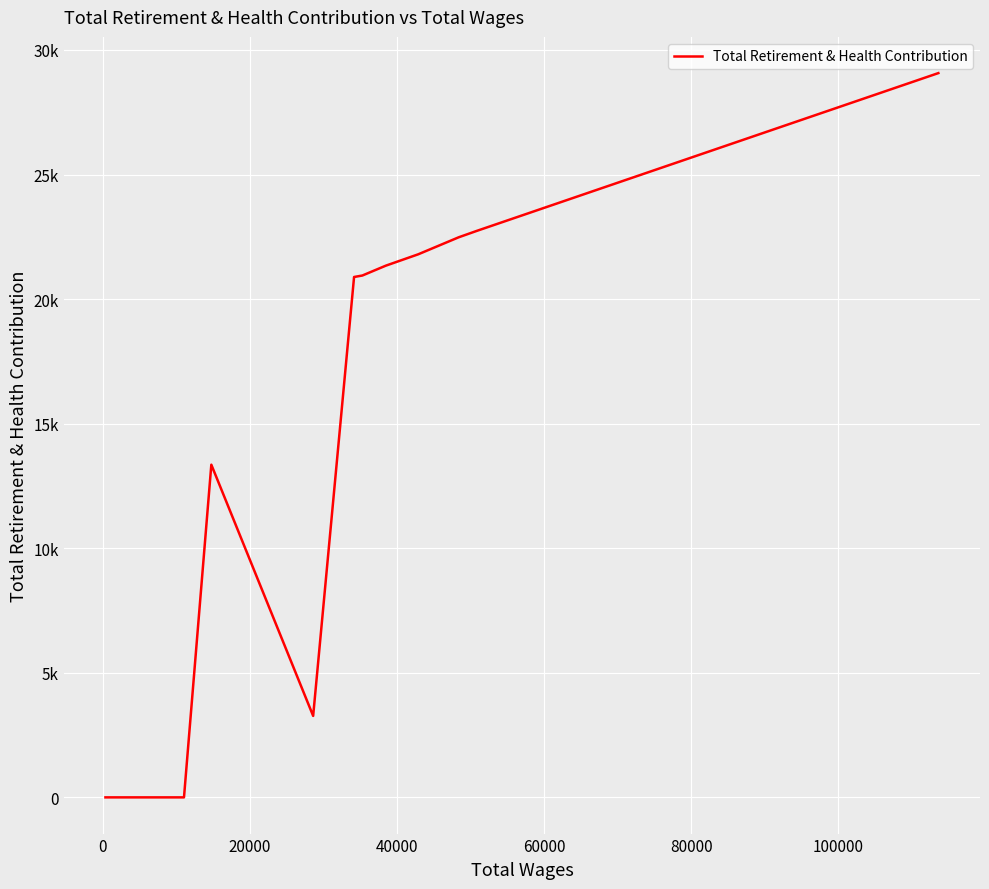

The chart shows a value of 19013 at 10. True or false?

False